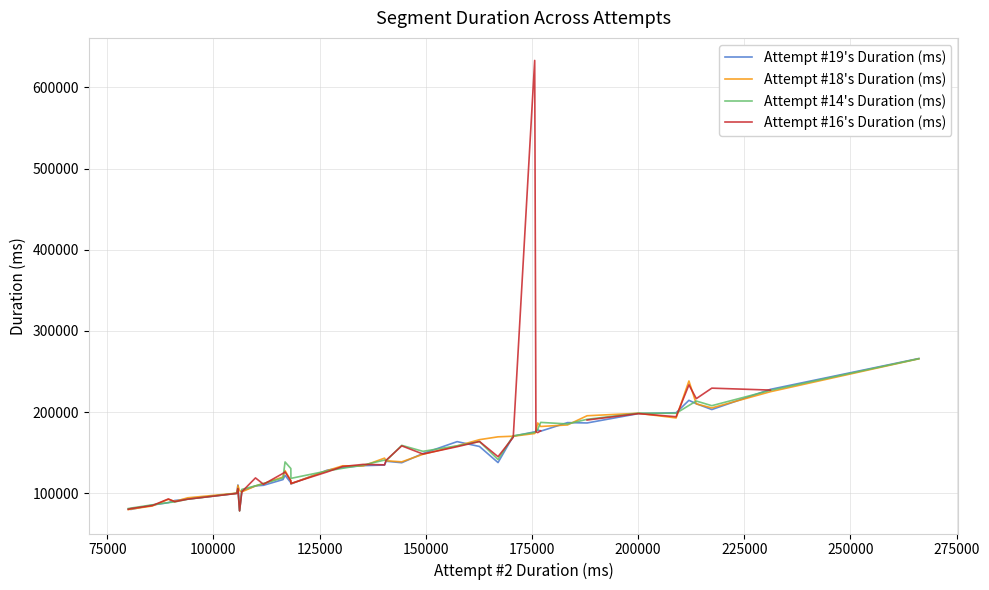

How many intersections are there between Attempt #16's Duration (ms) and Attempt #19's Duration (ms)?

16